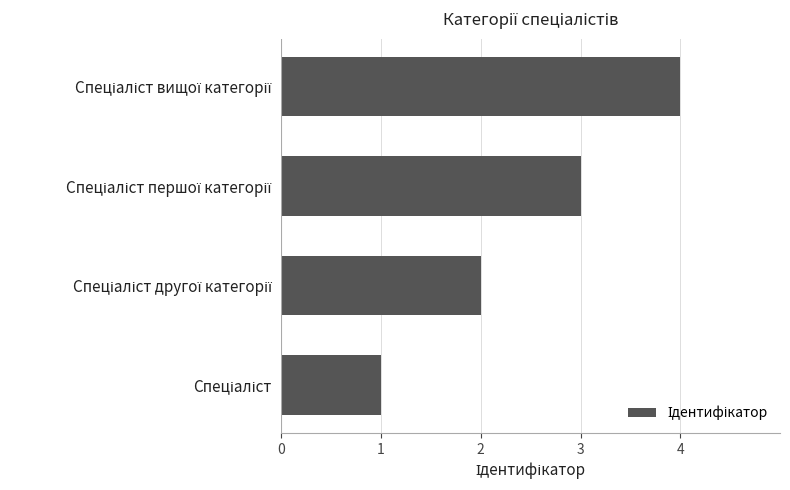

What is the greatest value displayed?

4